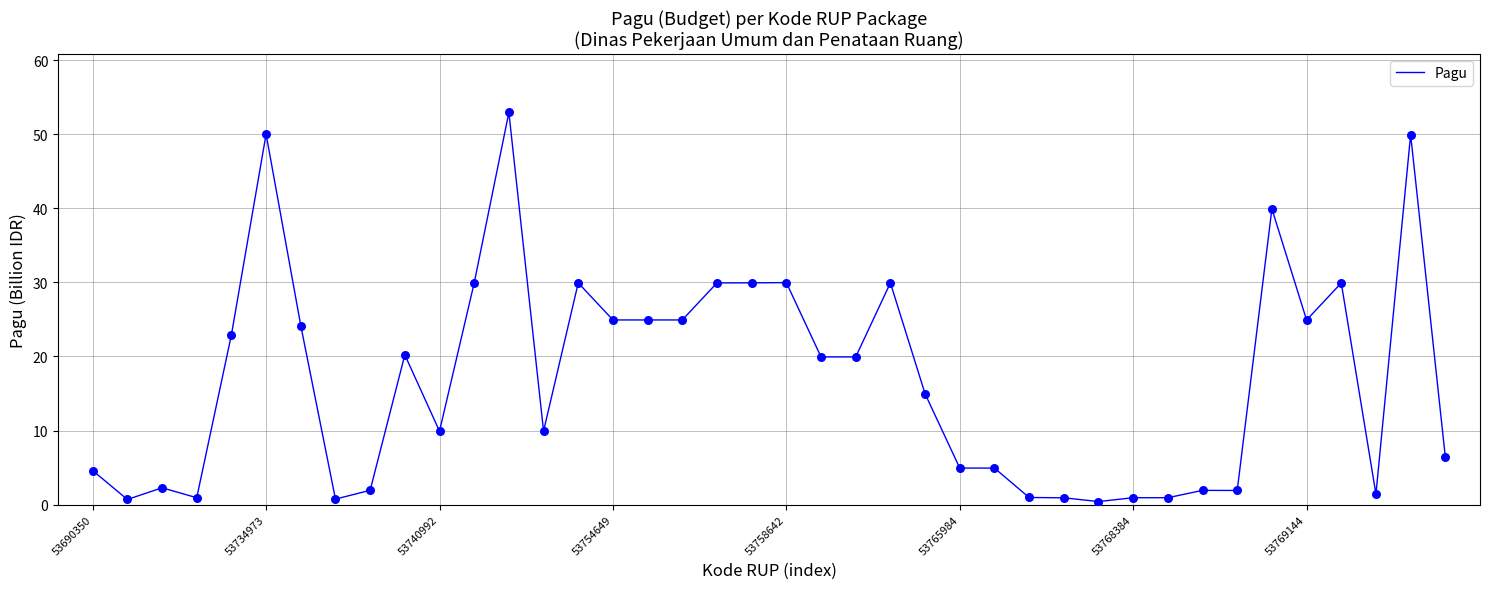

What is the greatest value displayed?

52.9